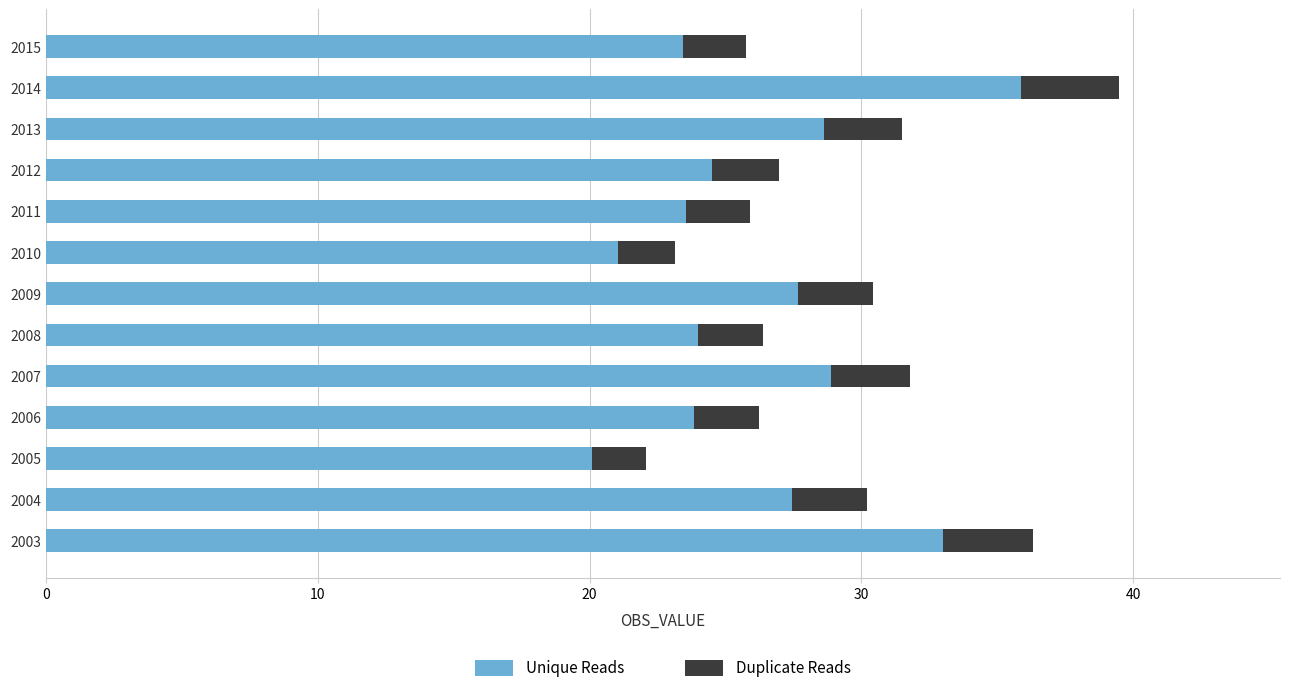

What is the maximum value for Unique Reads?

35.9